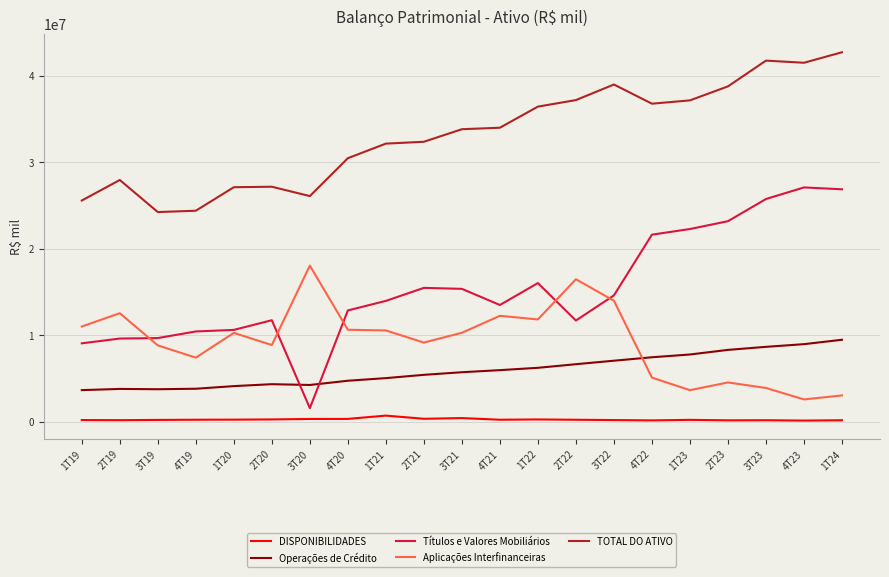

What is the lowest value of the Operações de Crédito series?

3676412